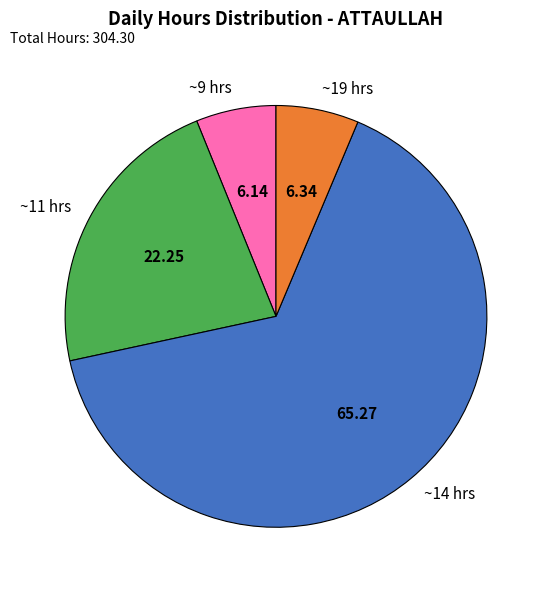

Which has a higher value, ~19 hrs or ~11 hrs?

~11 hrs